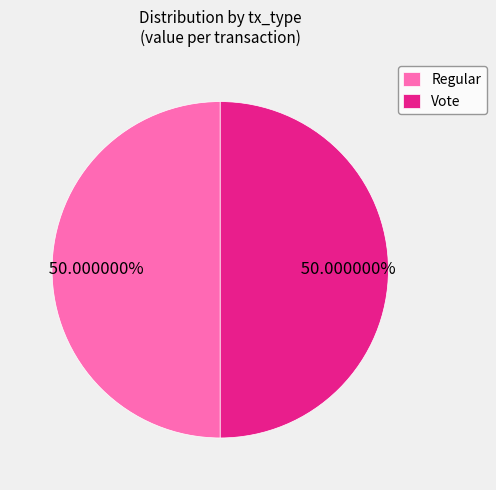

How many segments does this pie chart have?

2